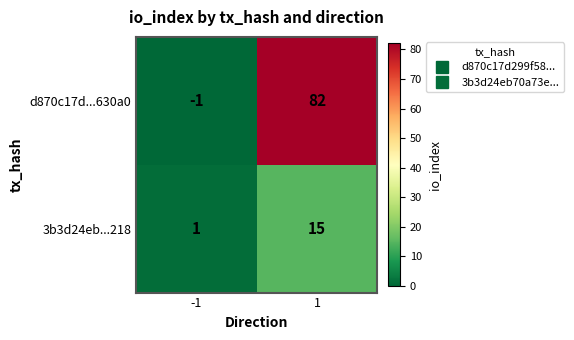

Rank the series by their average value, from highest to lowest.

d870c17d...630a0, 3b3d24eb...218